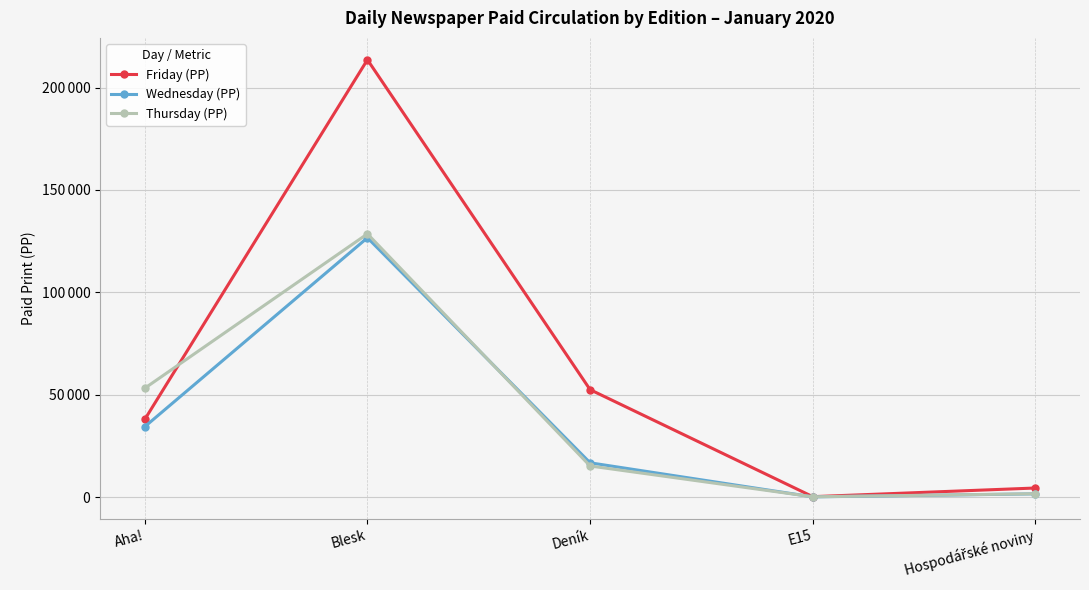

What is the value of the Thursday (PP) point at the 2nd from the left?

128588